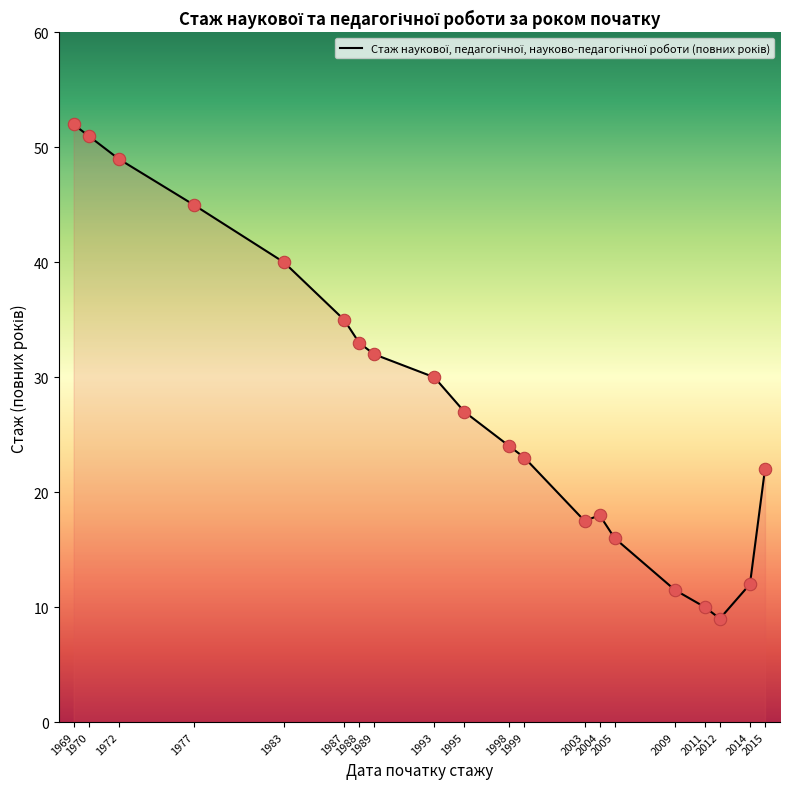

What is the change in value from 1970 to 1999?

-28.0